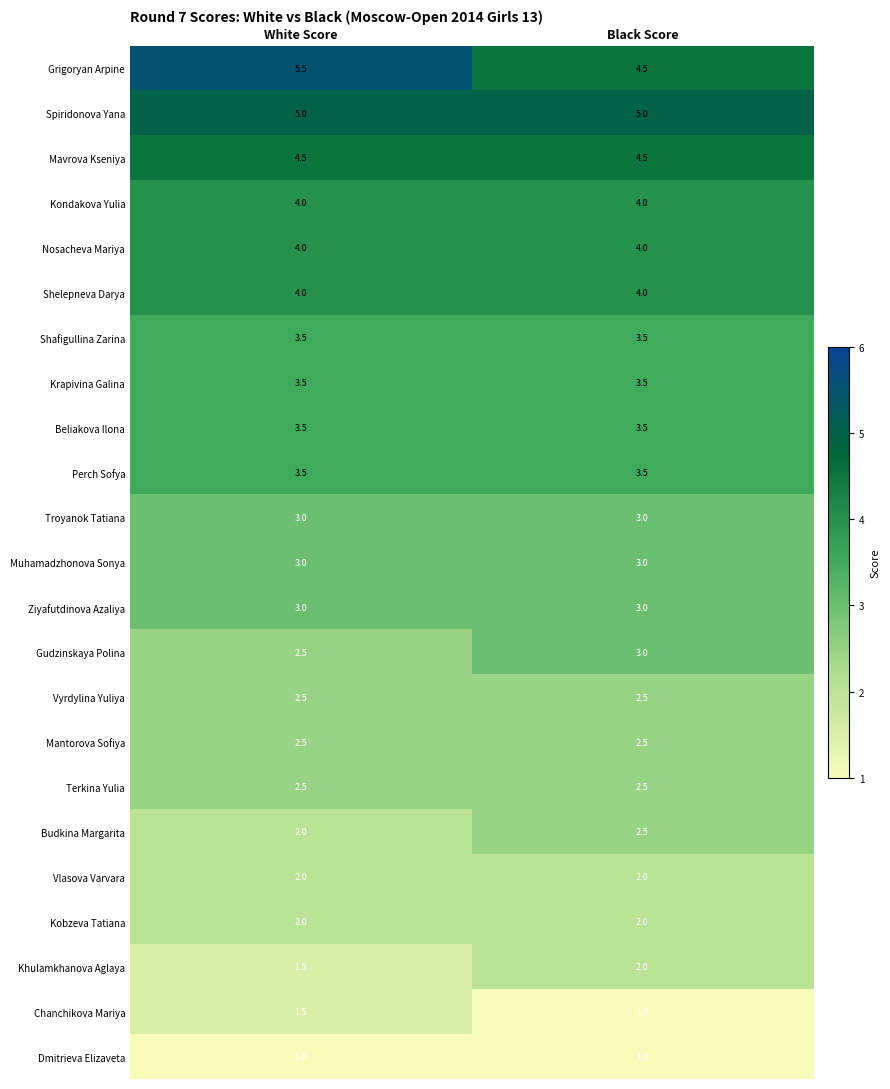

What is the sum of all Ziyafutdinova Azaliya values?

6.0